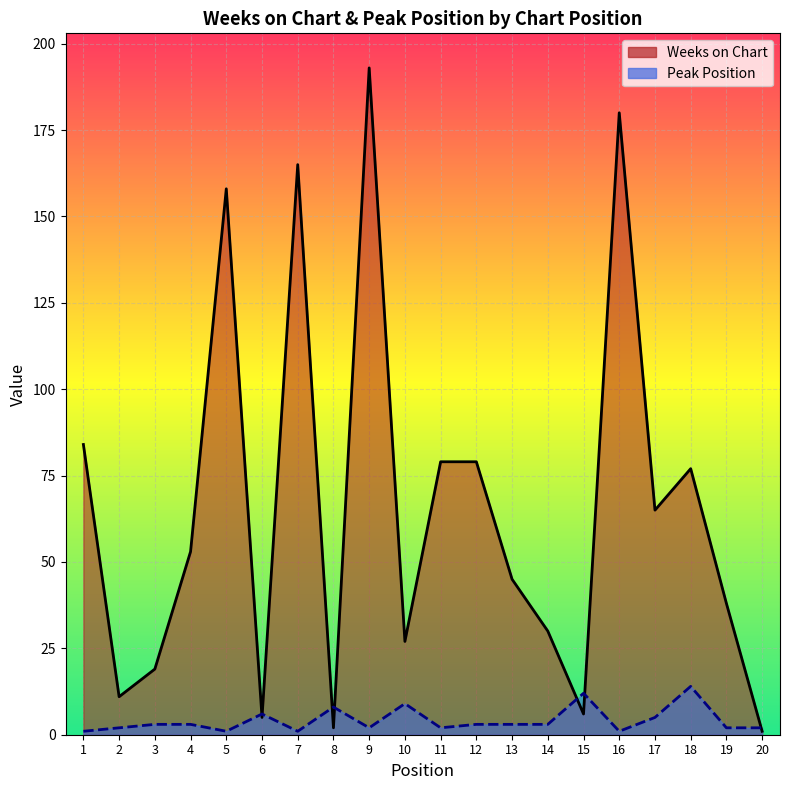

True or false: Peak Position has a value of 1 at 1.

False